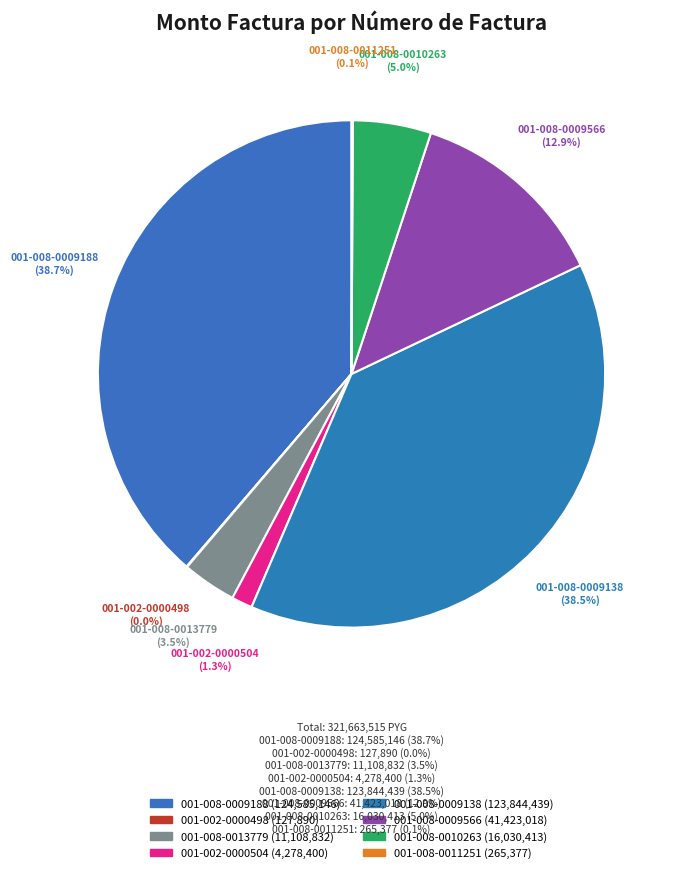

To the nearest percent, what is the combined percentage of 001-002-0000504 and 001-008-0013779?

5%